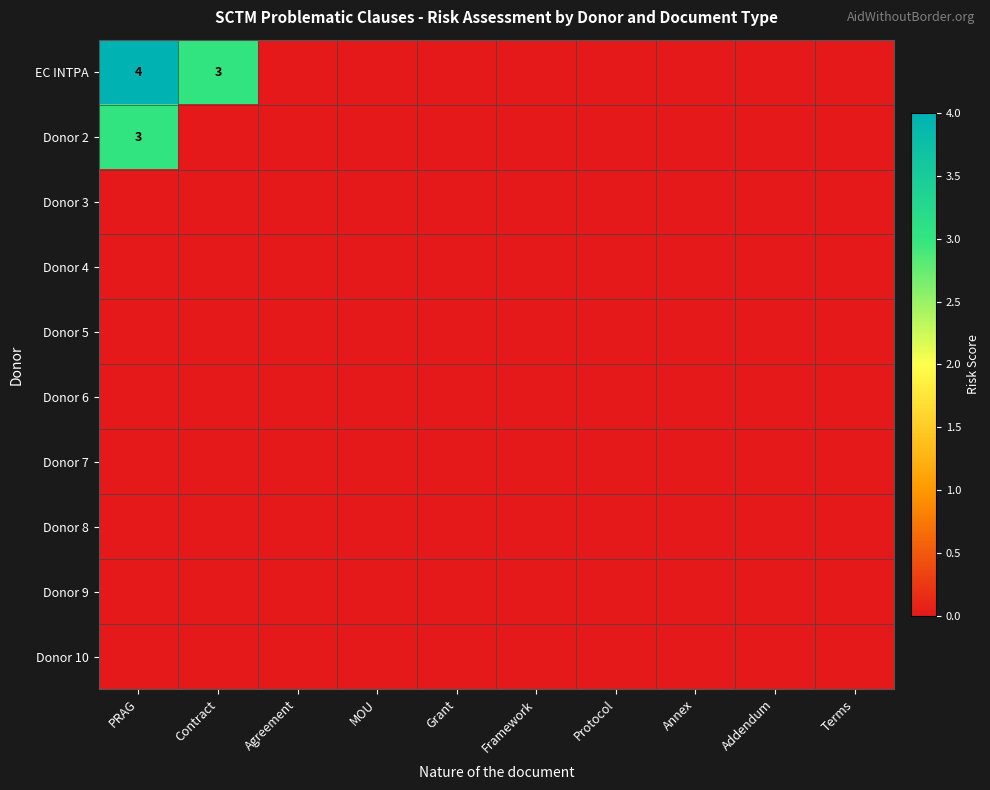

Which label corresponds to the largest value in the chart?

PRAG